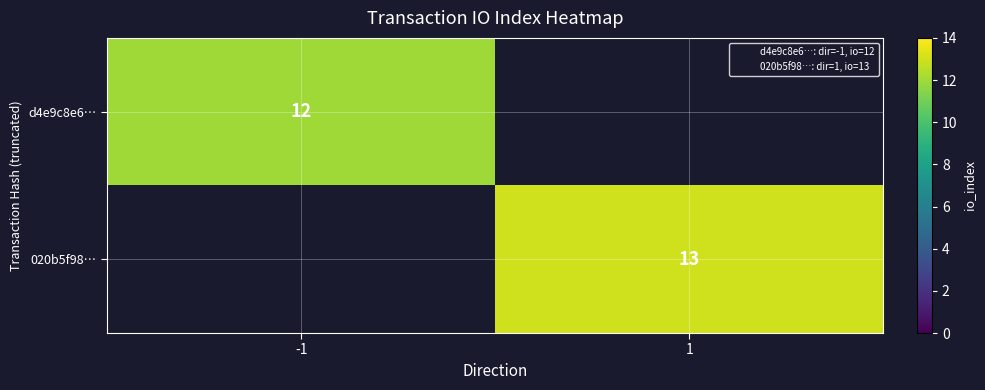

At which category does the chart reach its peak across all series?

1